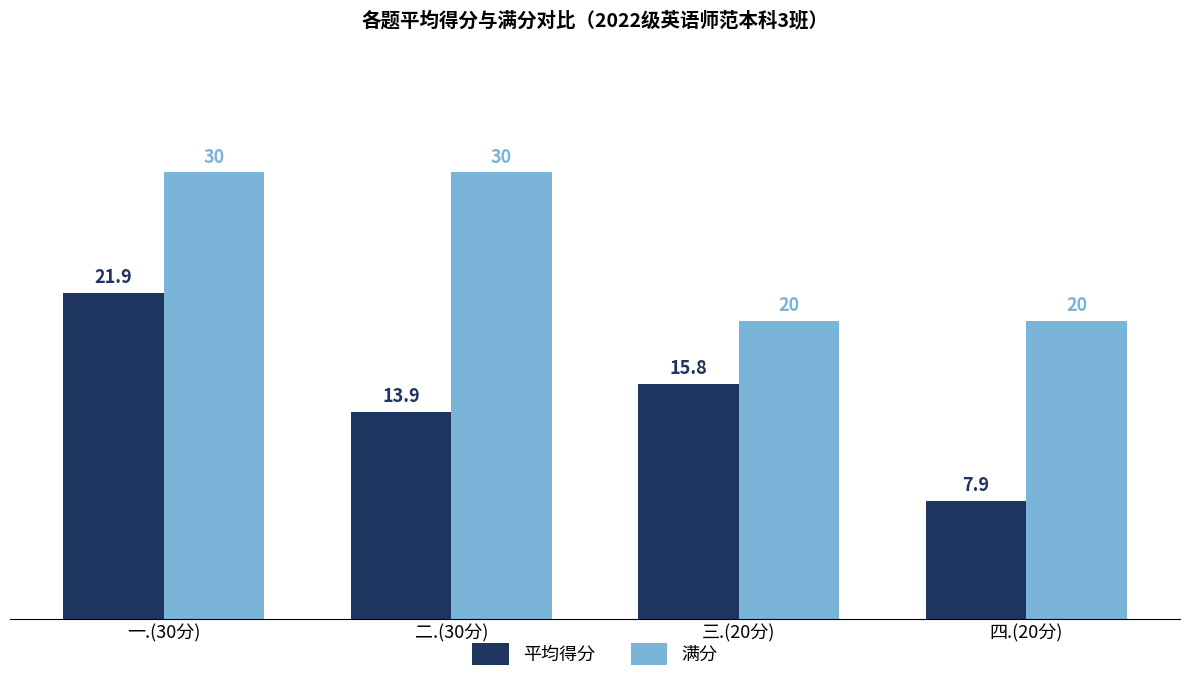

Between 一.(30分) and 三.(20分), which series saw the biggest shift?

满分